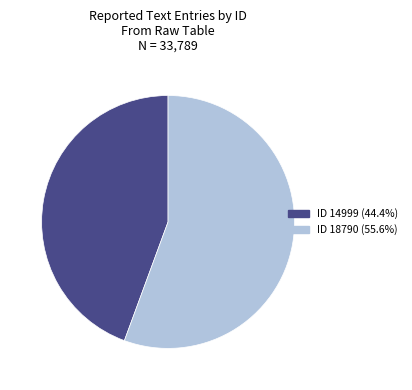

Is the sum of ID 18790 (55.6%) and ID 14999 (44.4%) greater than half?

Yes